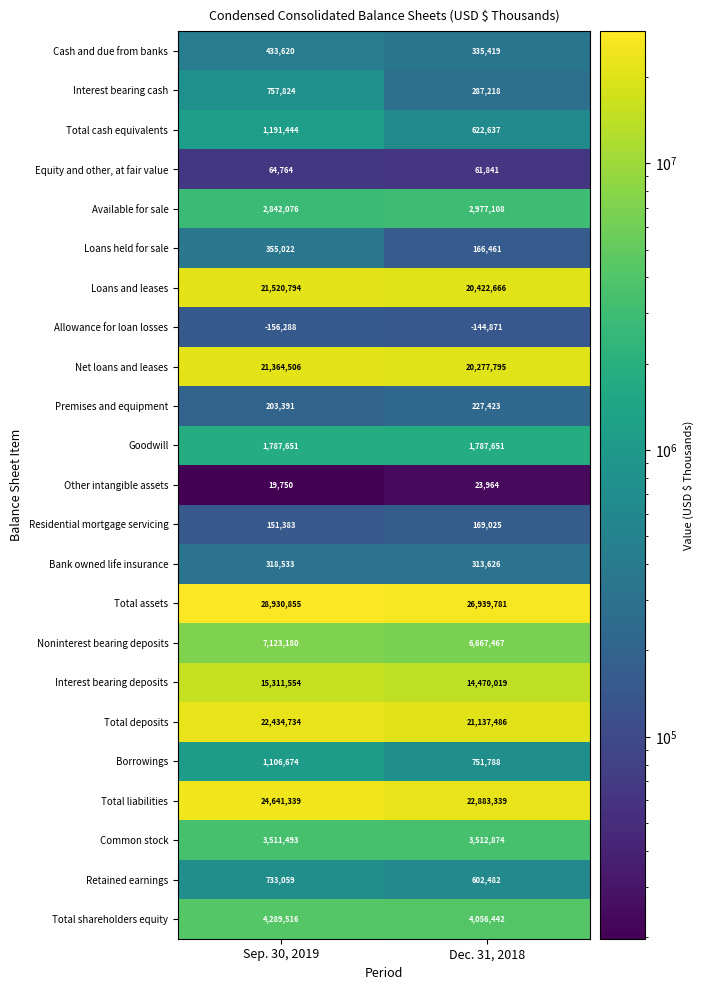

What is the approximate value of Allowance for loan losses at Sep. 30, 2019, to the nearest 100?

-156300